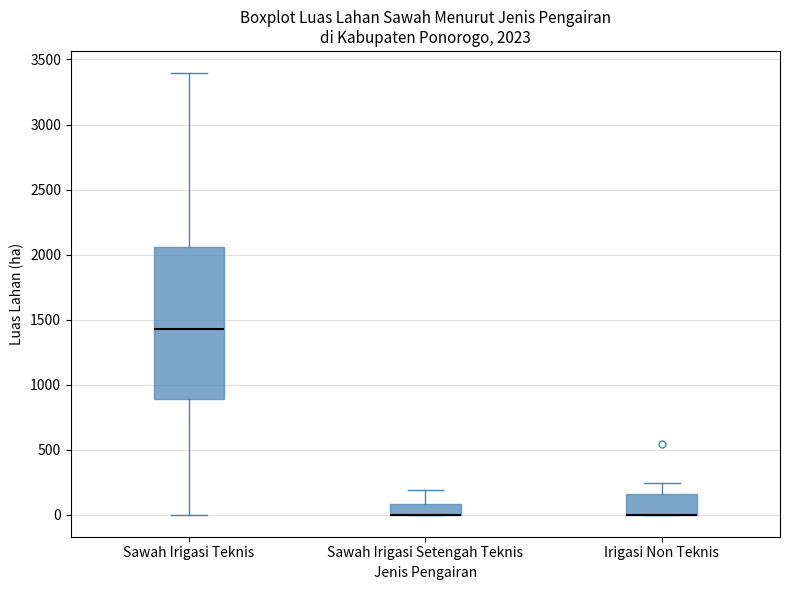

Which box is the tallest, from its lower edge to its upper edge?

Sawah Irigasi Teknis